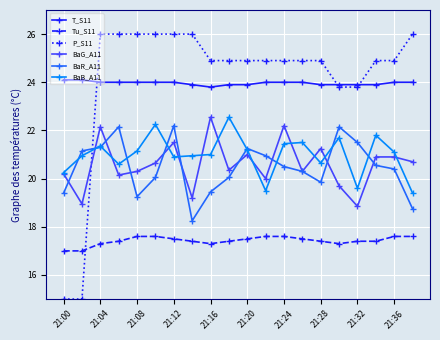

True or false: BaR_A11 and Tu_S11 intersect in this chart.

False